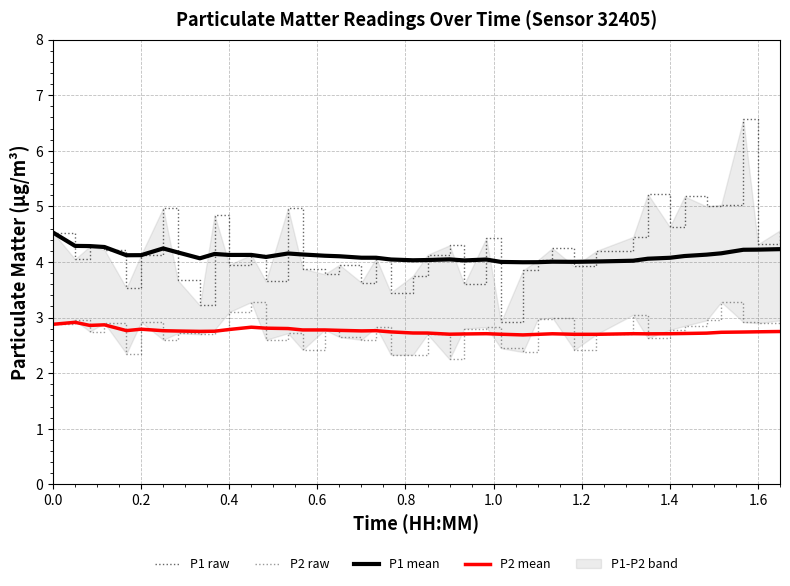

Is this an area chart (filled region under the line)?

No